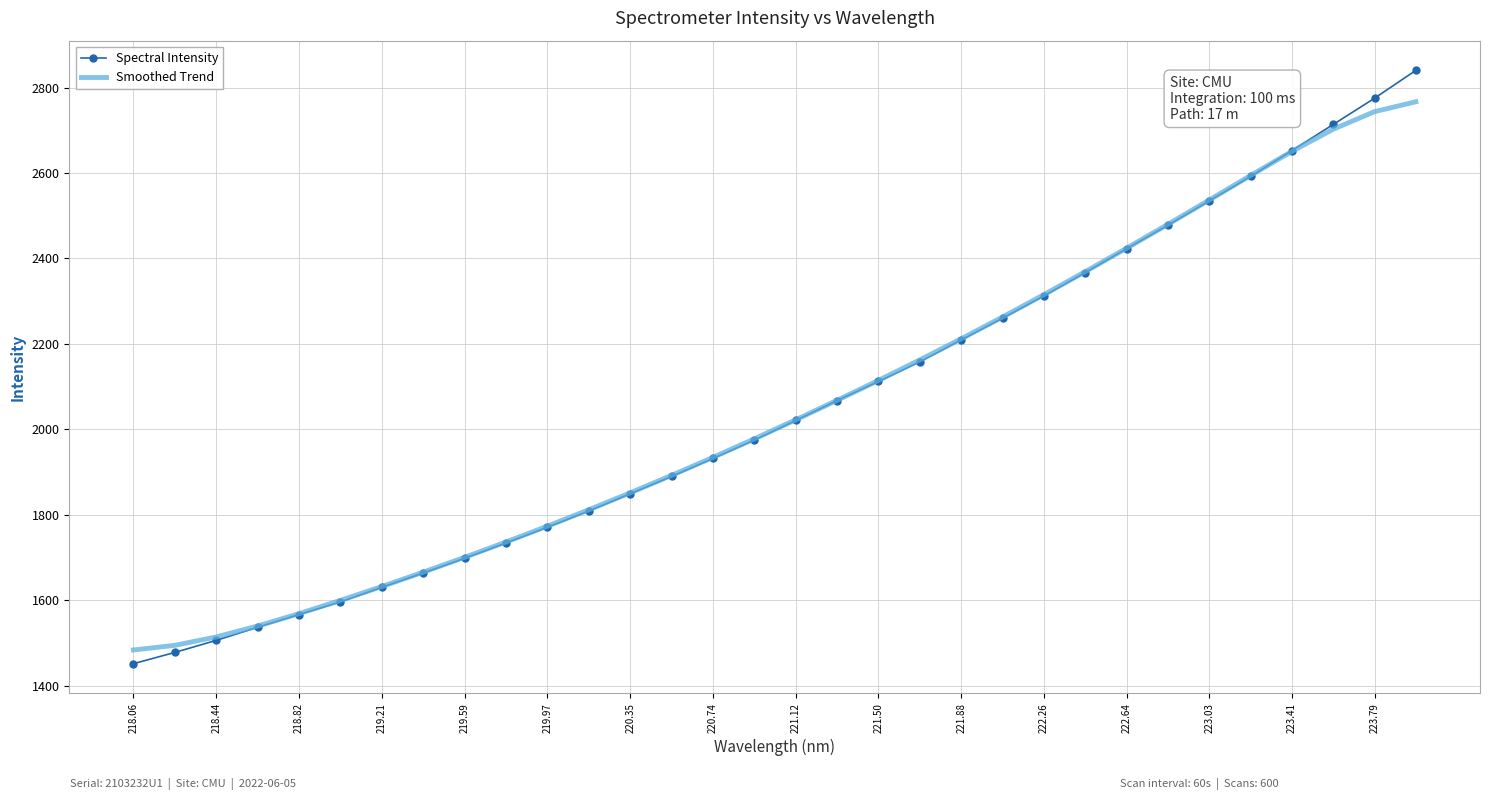

True or false: Smoothed Trend and Spectral Intensity intersect in this chart.

True